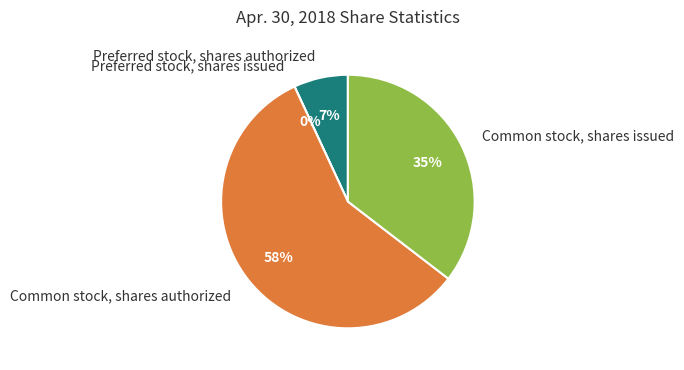

To the nearest percent, what portion does Common stock, shares issued represent?

35%